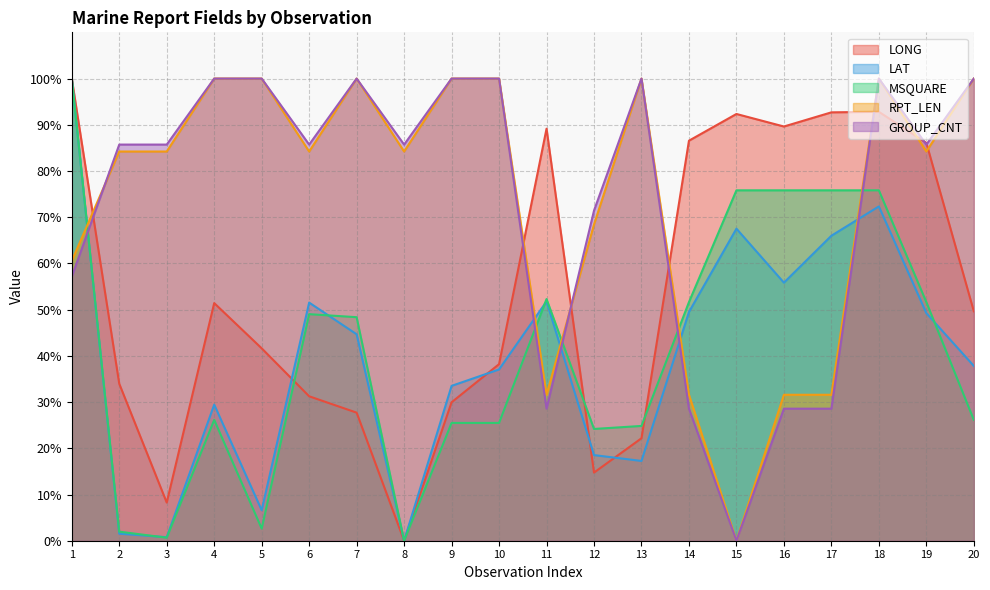

Does the chart have visible grid lines?

Yes